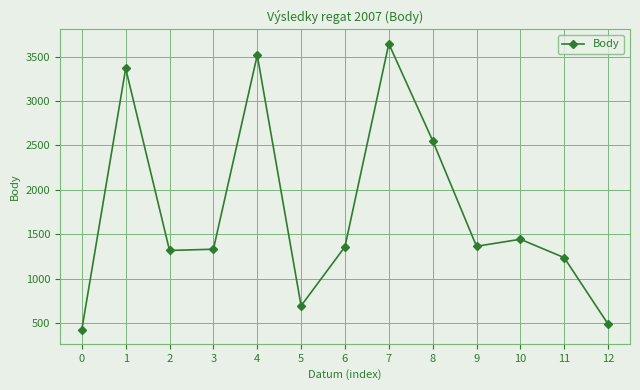

True or false: the data shows 489 at 12.

True